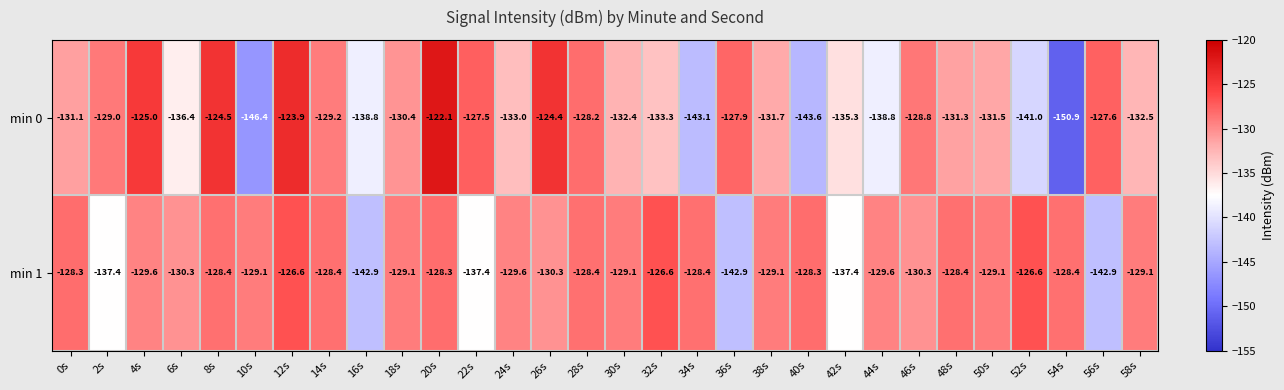

The min 0 series shows -66.9 at 18s. True or false?

False